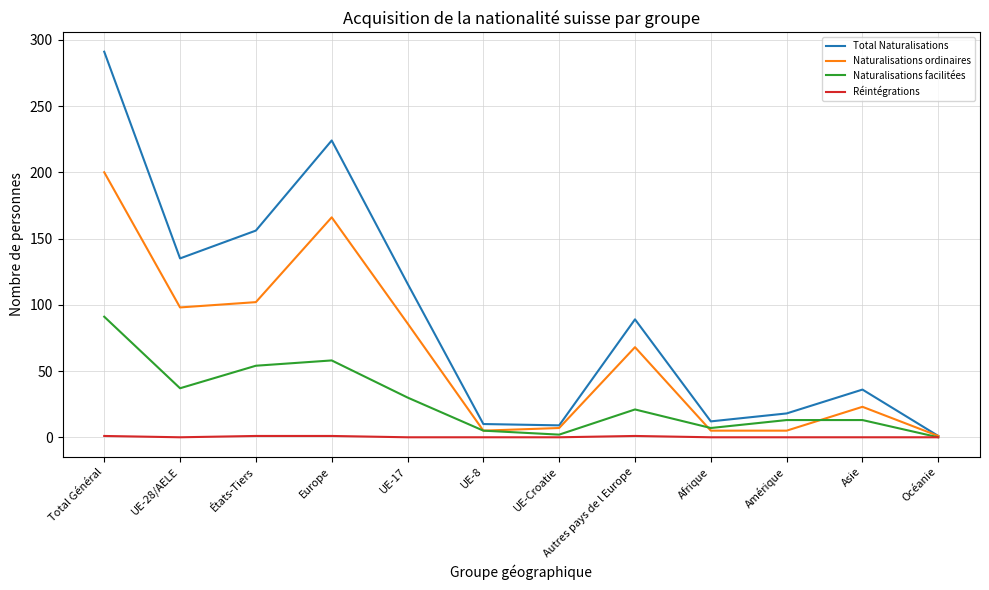

What is the total value across all series at Autres pays de l Europe?

179